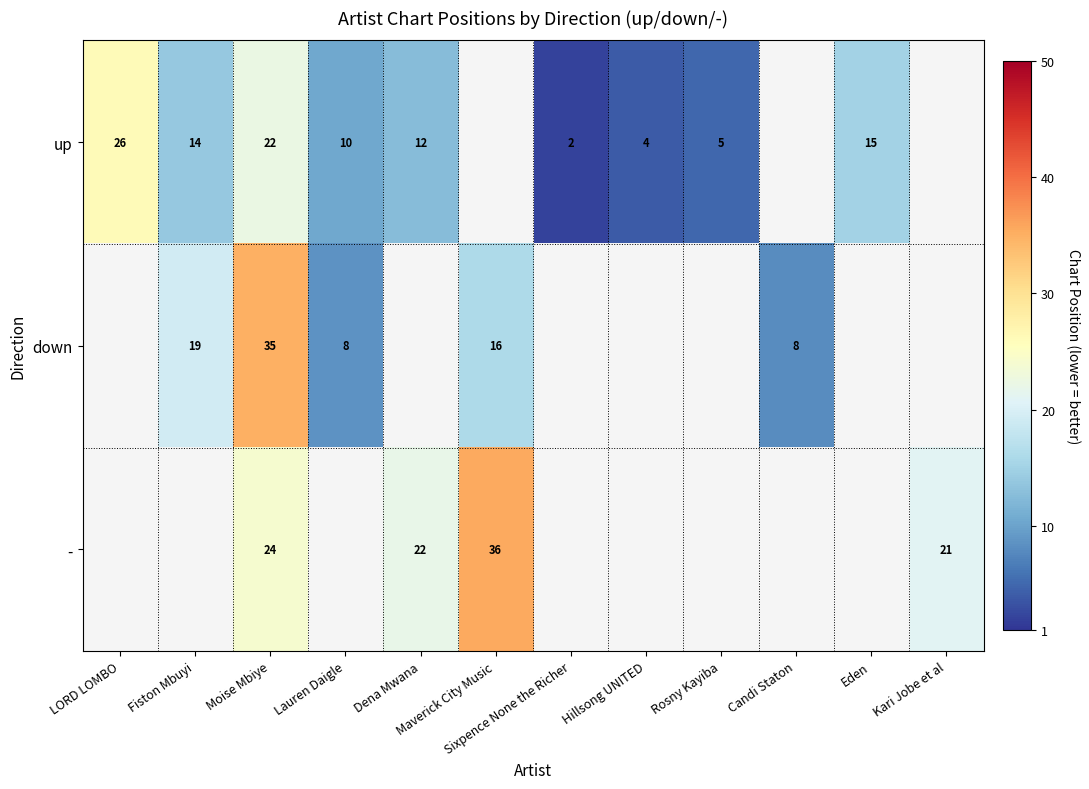

Which label corresponds to the largest value in the chart?

Maverick City Music